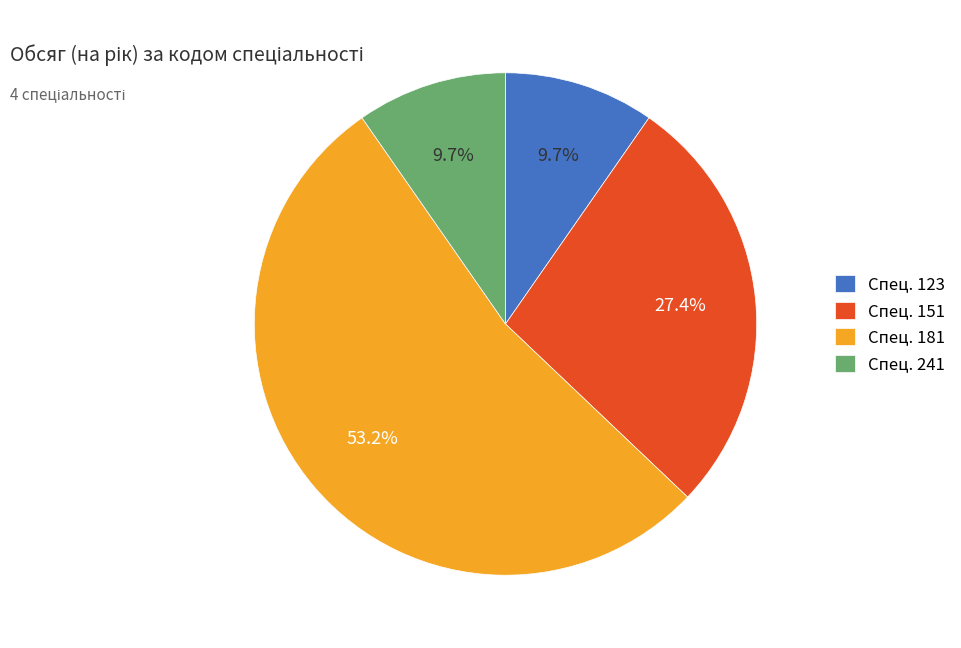

Between Спец. 123 and Спец. 151, which is larger?

Спец. 151